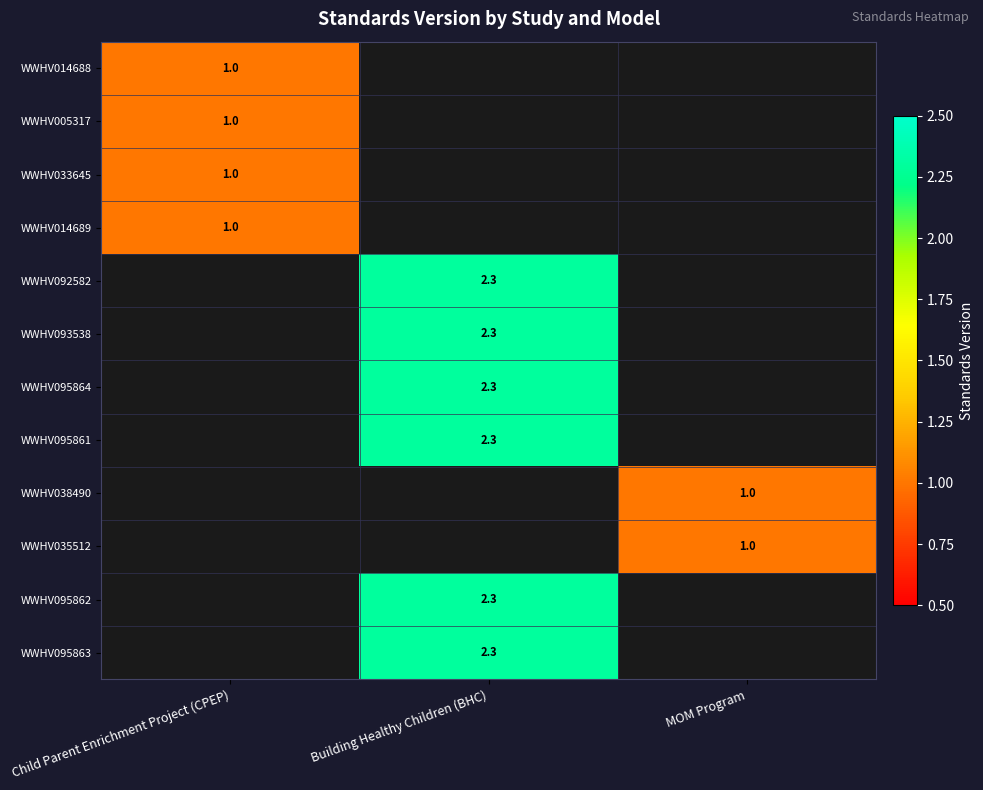

Is it true that WWHV033645 equals 1.0 at Child Parent Enrichment Project (CPEP)?

True